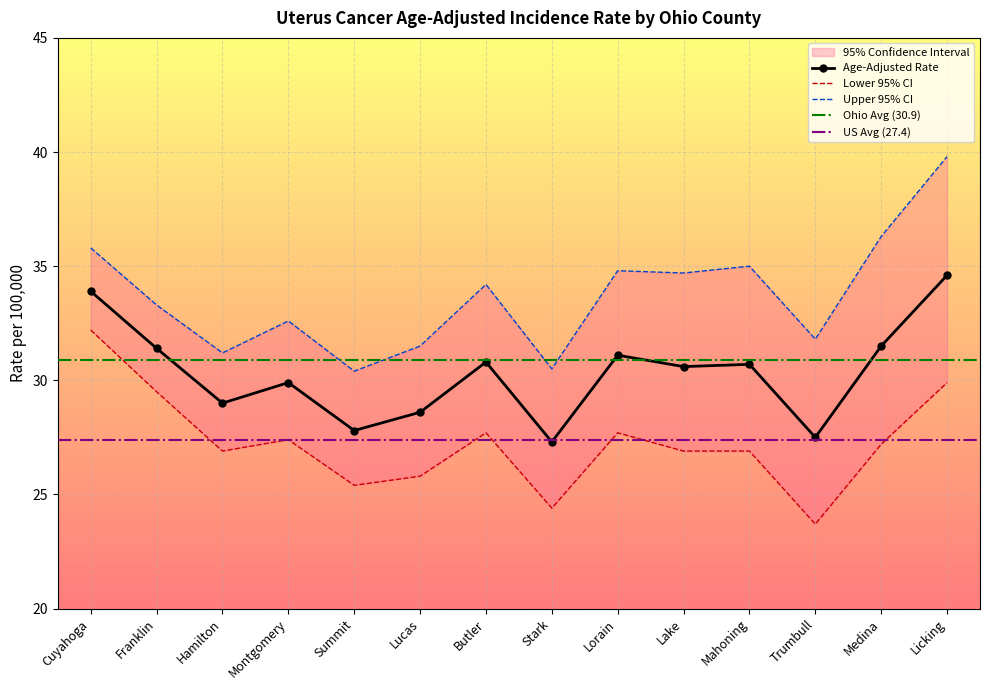

Rank the series by their average value, from lowest to highest.

Lower 95% CI, Age-Adjusted Rate, Upper 95% CI